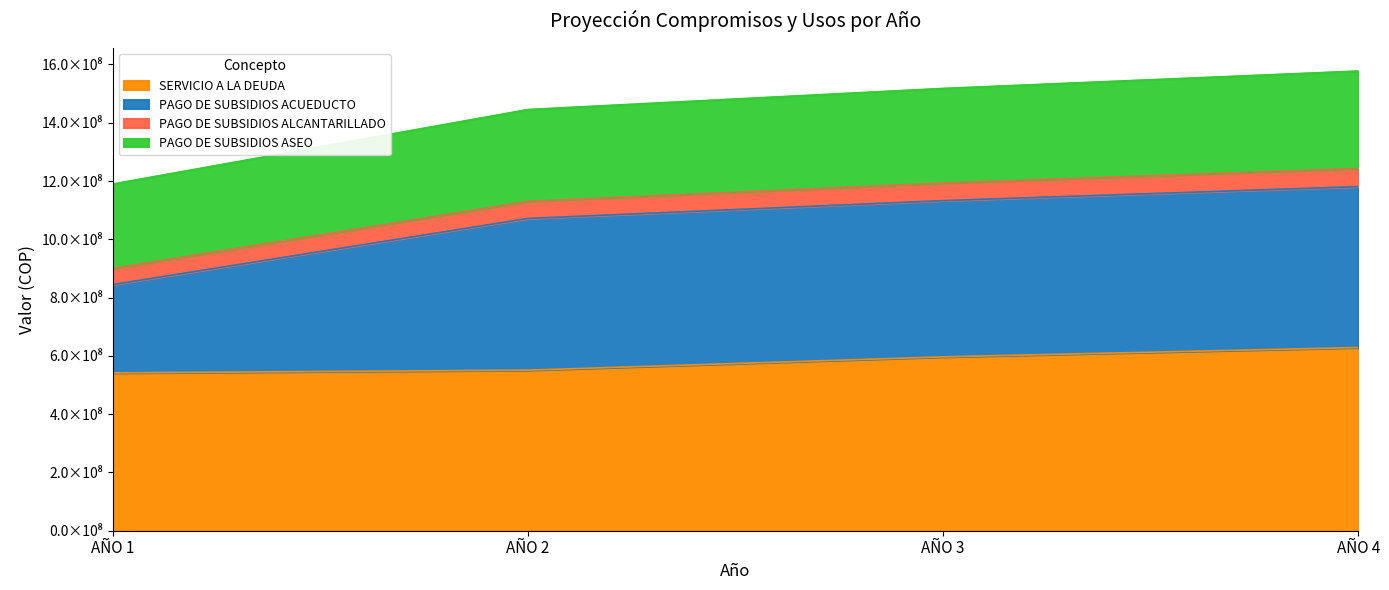

What is the sum of all SERVICIO A LA DEUDA values?

2318061613